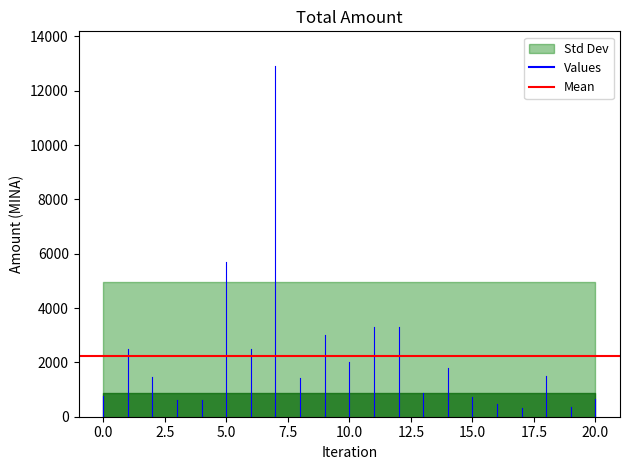

What is the difference between the maximum and minimum values?

12570.0